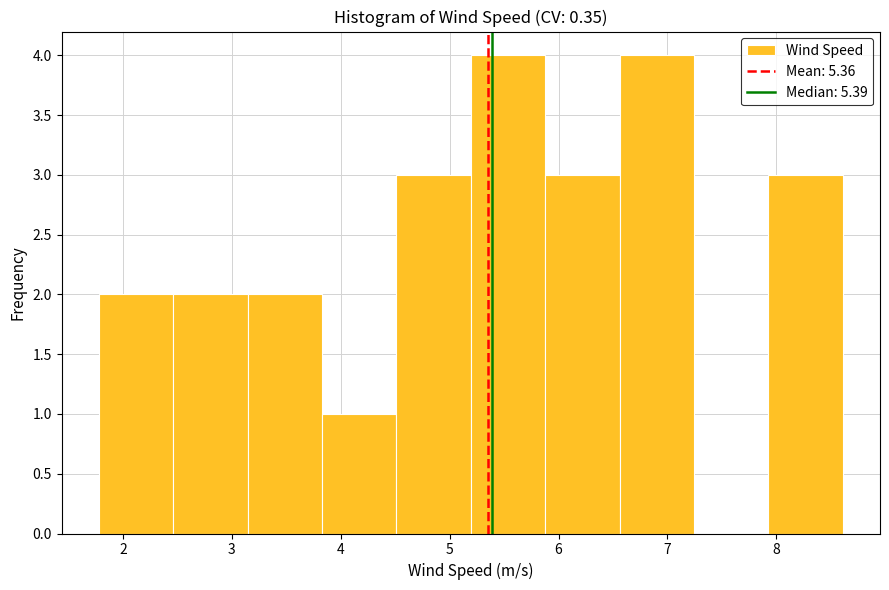

Reading left to right, list every bar in this chart as the range it spans on the x-axis followed by its height. Neither the bar edges nor the heights are printed on the chart, so give them approximately, as read against the axes.

1.8 to 2.5: 2
2.5 to 3.1: 2
3.1 to 3.8: 2
3.8 to 4.5: 1
4.5 to 5.2: 3
5.2 to 5.9: 4
5.9 to 6.6: 3
6.6 to 7.2: 4
7.2 to 7.9: 0
7.9 to 8.6: 3